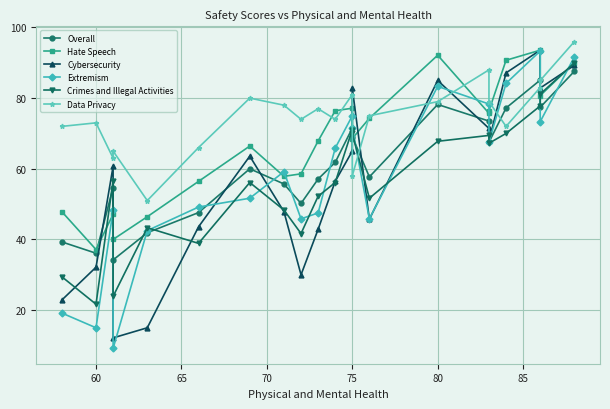

How many intersections are there between Cybersecurity and Hate Speech?

5